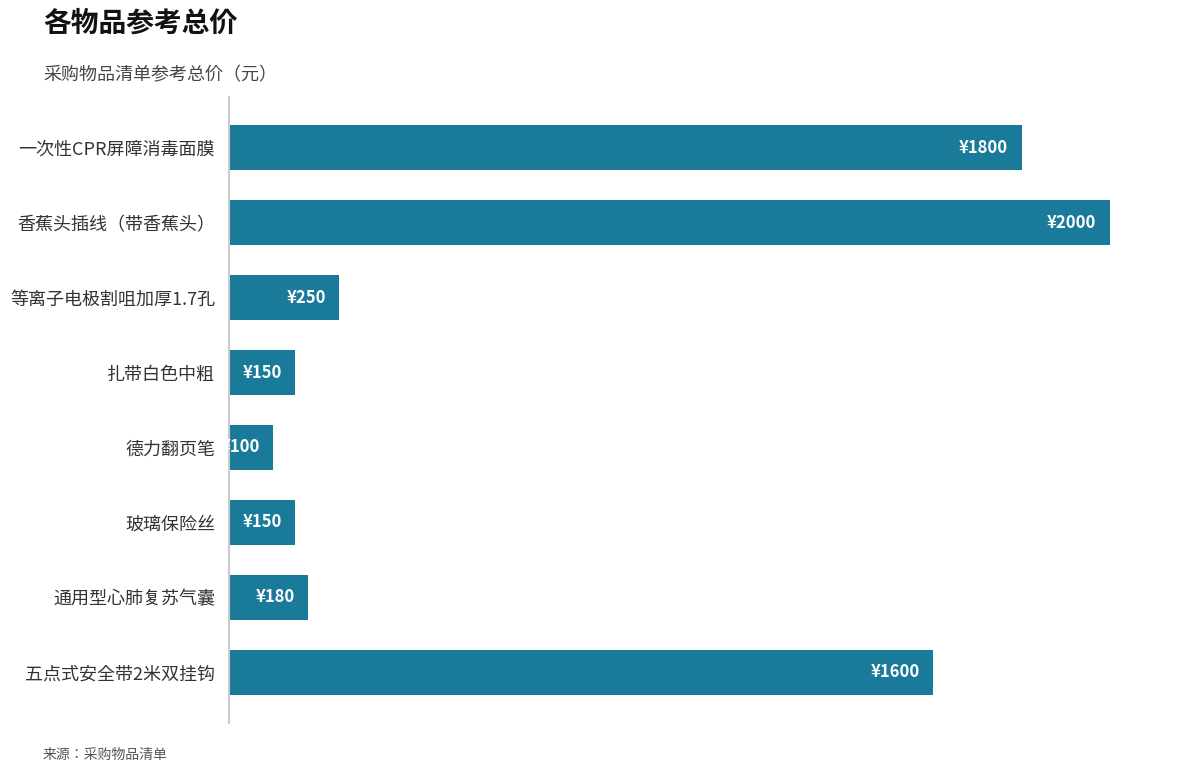

Does the chart contain any negative values?

No